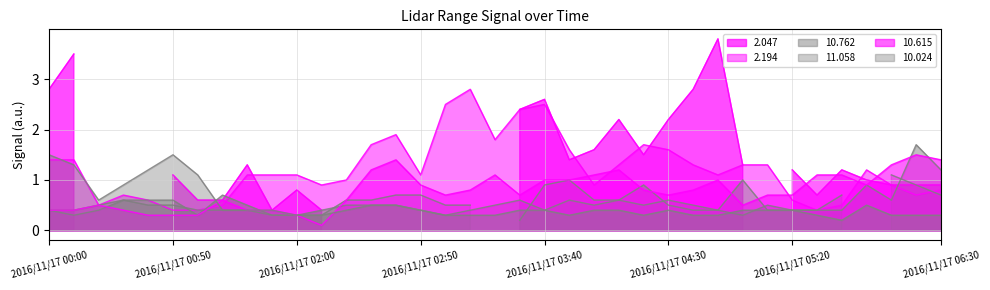

How many intersections are there between 10.024 and 10.615?

2